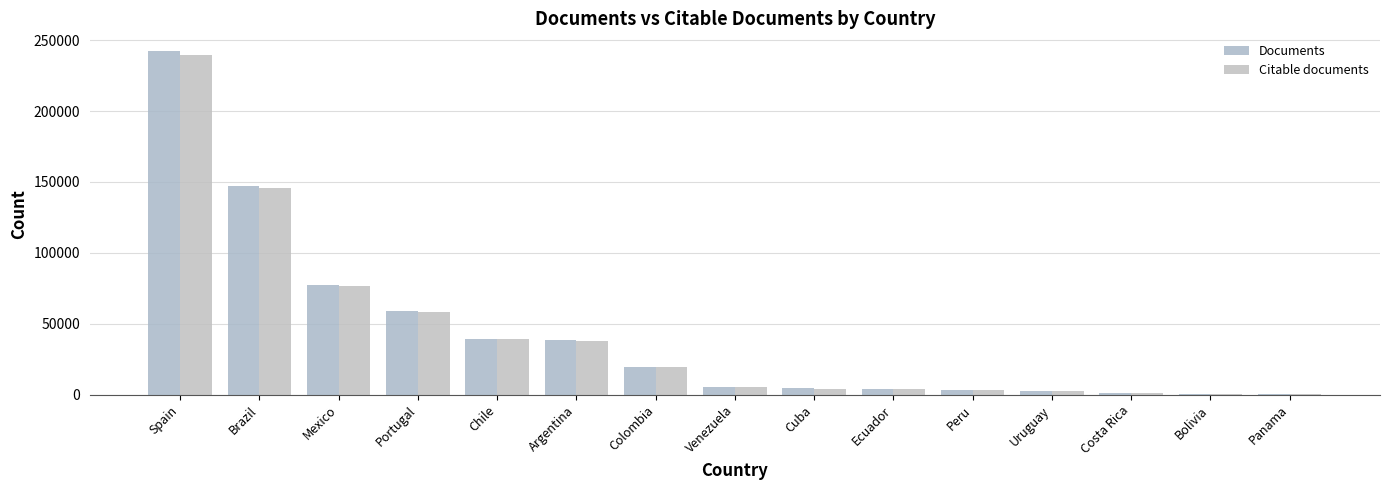

What is the label of the 14th bar from the left?

Bolivia